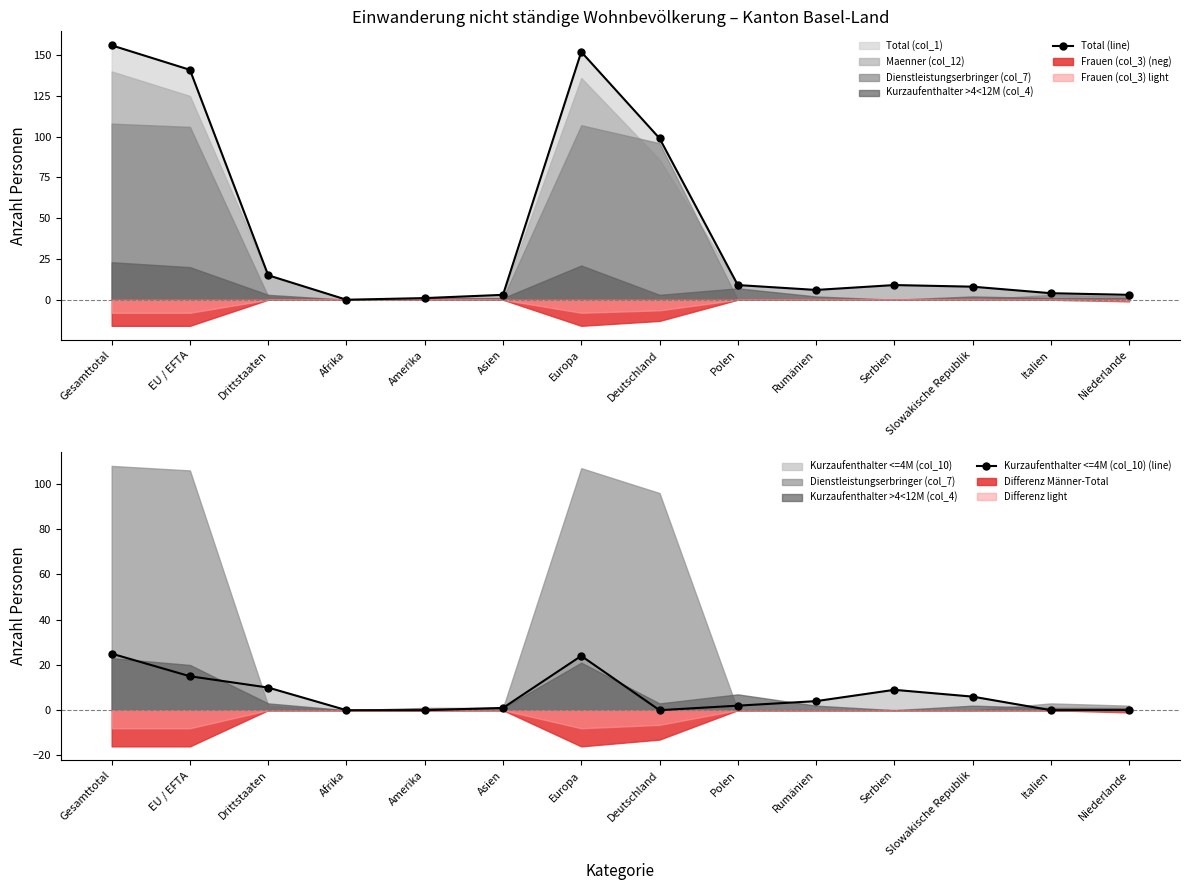

List the series in order of their peak value, highest first.

Total (line), Kurzaufenthalter <=4M (col_10) (line)